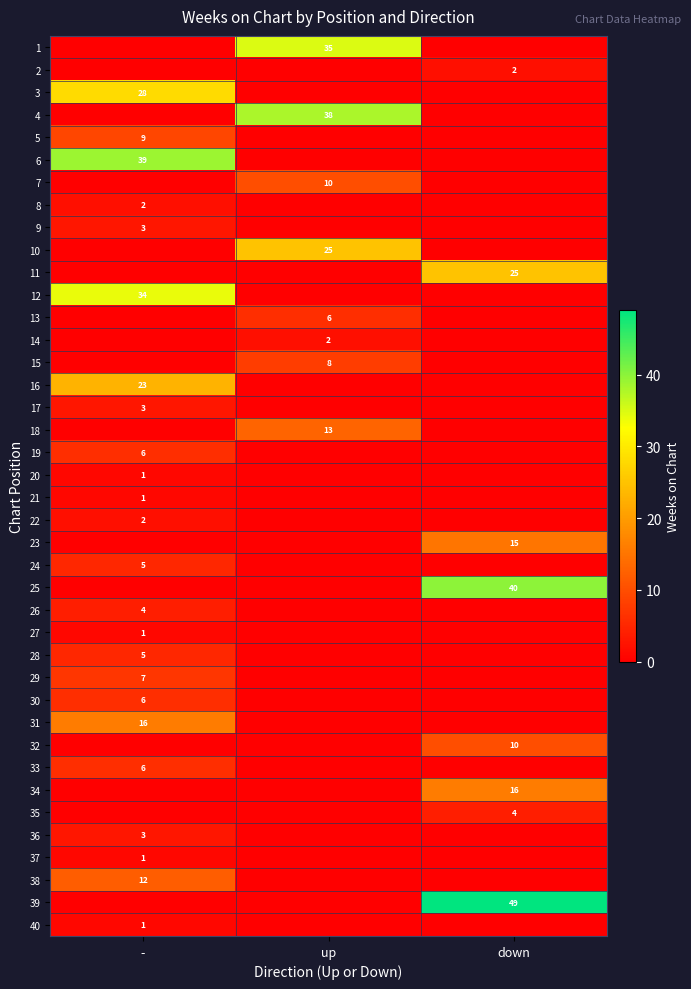

True or false: 29 has a value of 7 at -.

True